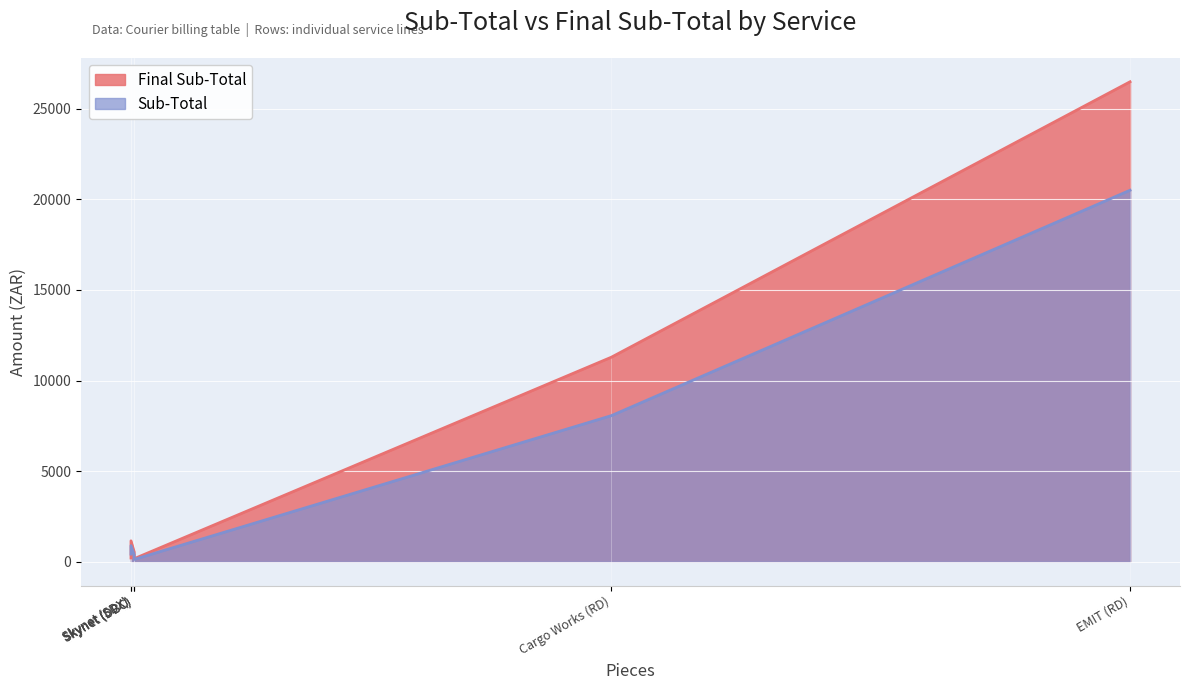

What position from the left is Skynet (SDX)?

4